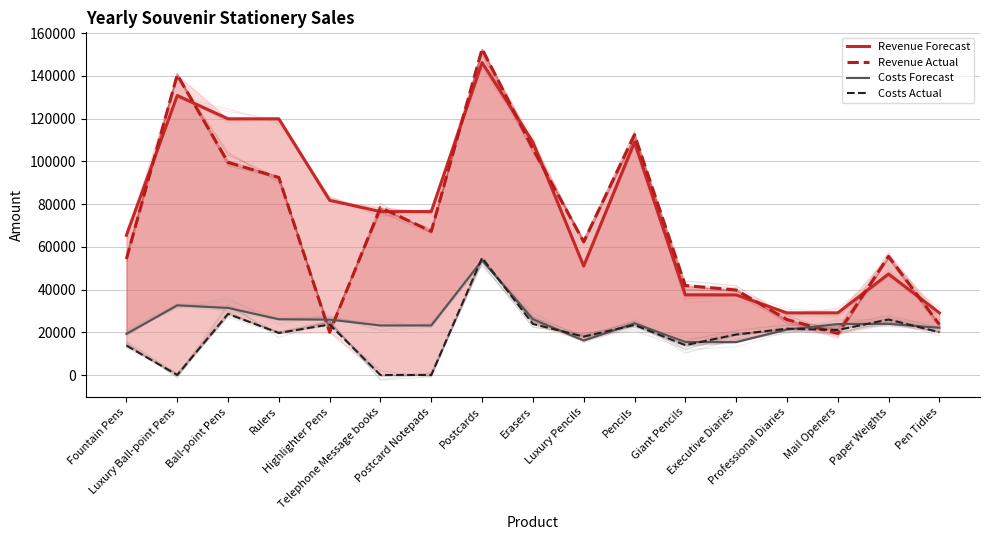

At which category is the sum across all series the highest?

Postcards